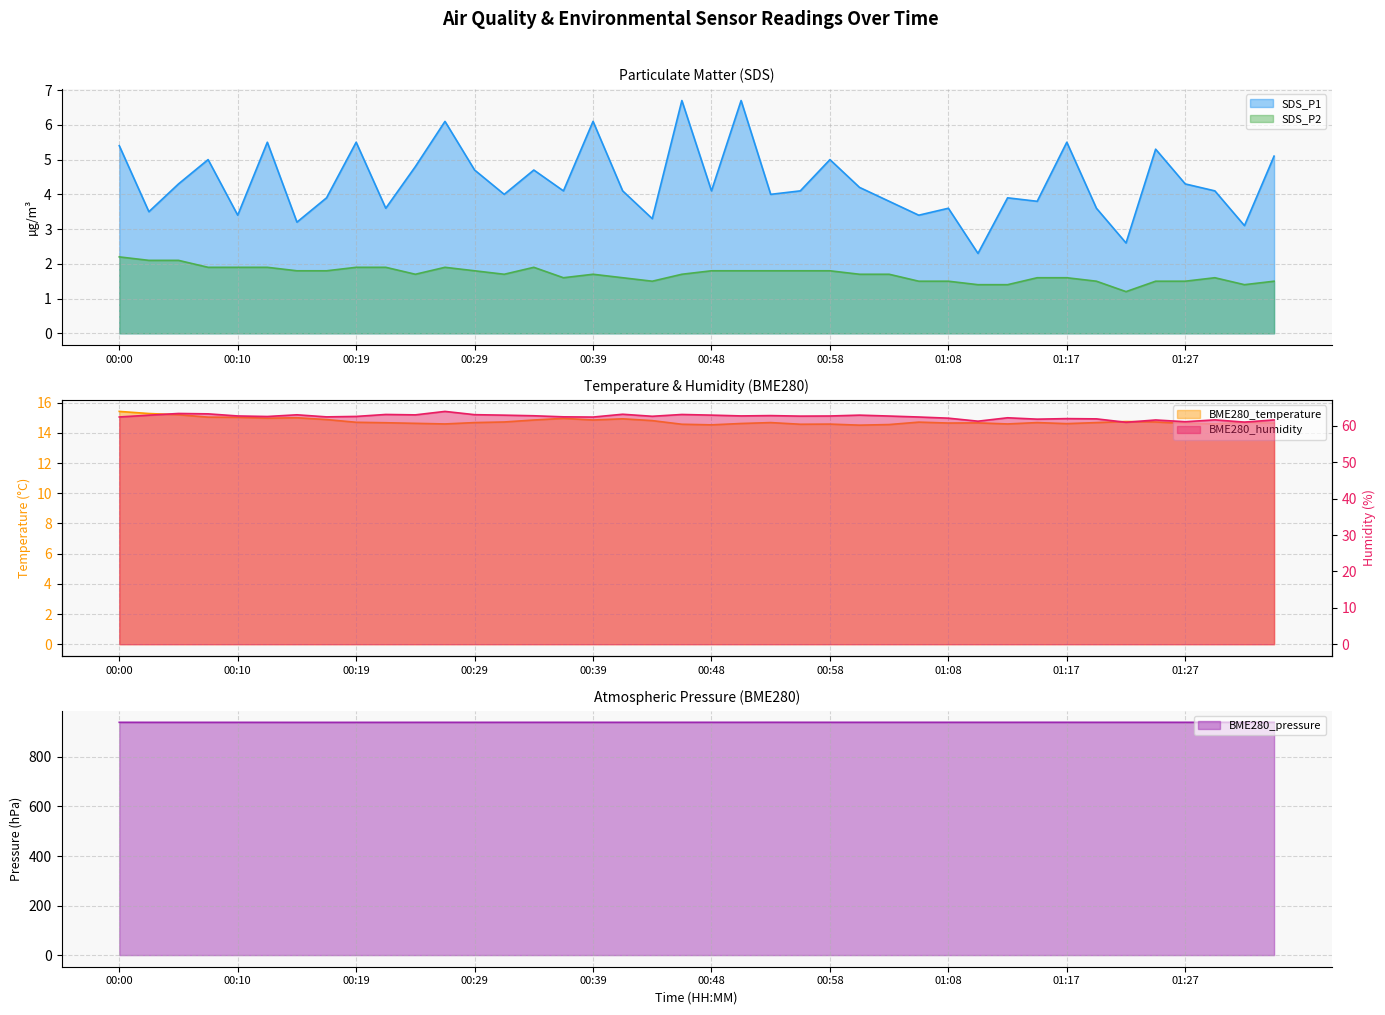

How many SDS_P2 values are between 1 and 2?

37